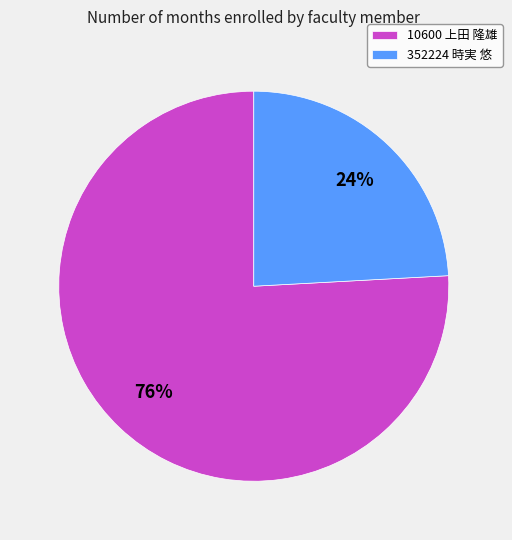

True or false: 10600 上田 隆雄 accounts for 88% of the total.

False